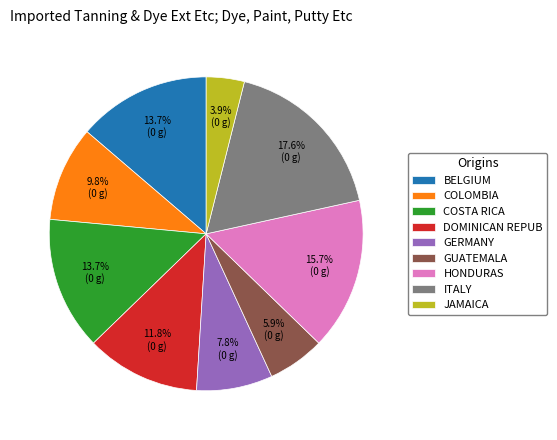

What is the smallest slice in the pie chart?

JAMAICA